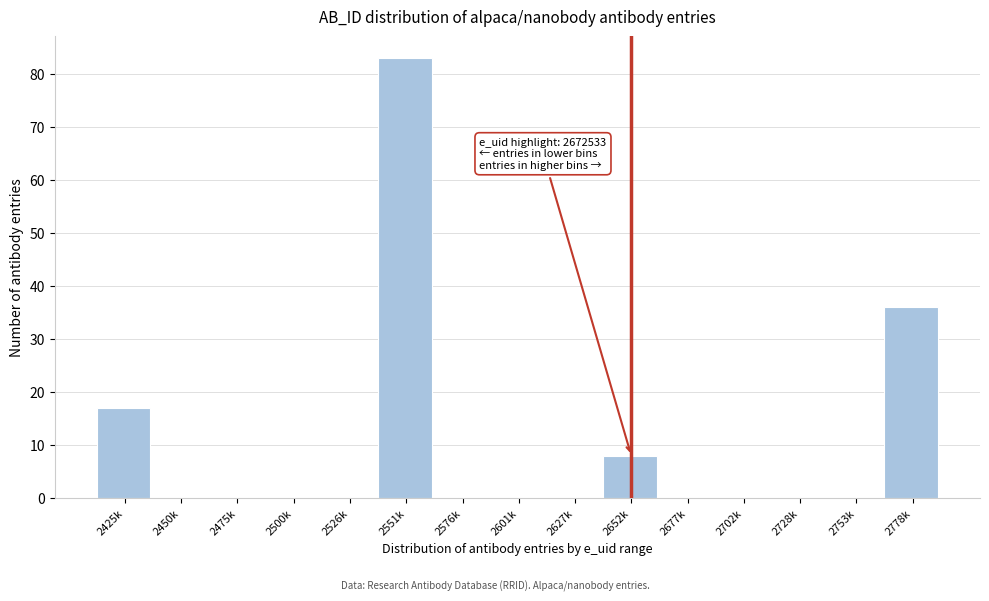

Reading right to left, list all the values displayed in this chart.

2778k=36	2753k=0	2728k=0	2702k=0	2677k=0	2652k=8	2627k=0	2601k=0	2576k=0	2551k=83	2526k=0	2500k=0	2475k=0	2450k=0	2425k=17